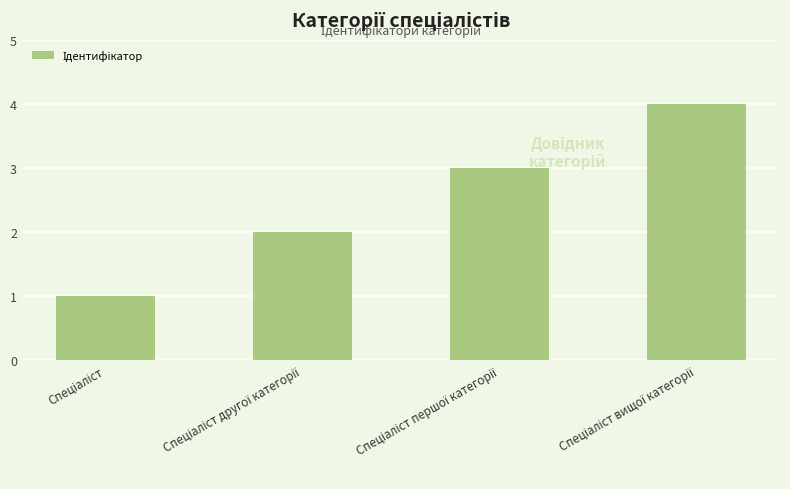

What is the sum of all values?

10